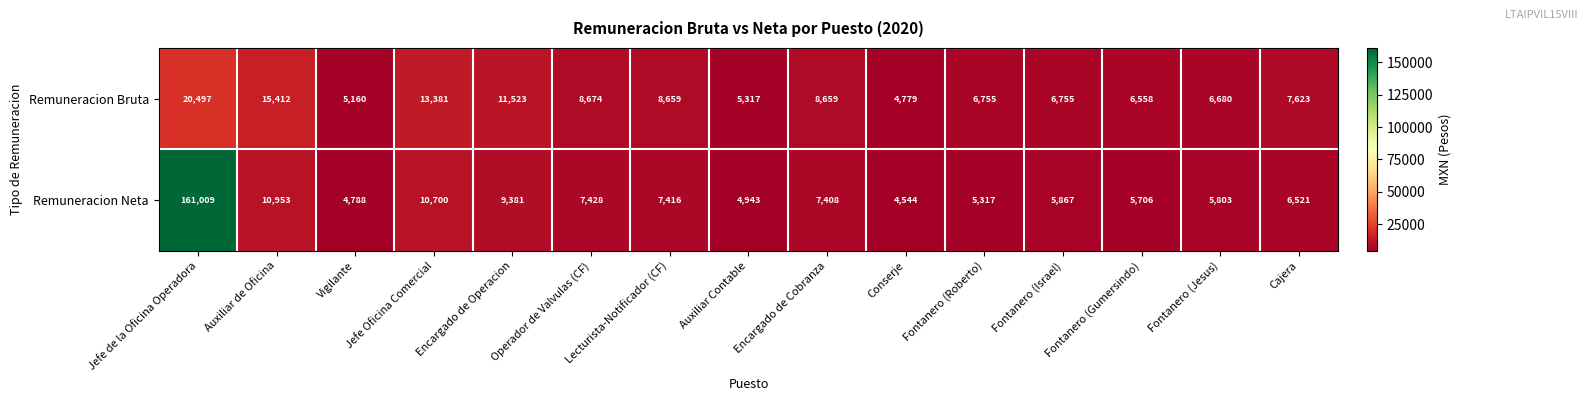

Rank the series at Conserje from lowest to highest value.

Remuneracion Neta, Remuneracion Bruta